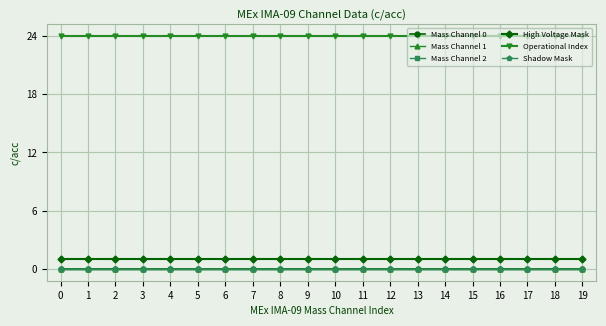

Reading left to right, list all the values displayed in this chart.

Mass Channel 0: 0=0	1=0	2=0	3=0	4=0	5=0	6=0	7=0	8=0	9=0	10=0	11=0	12=0	13=0	14=0	15=0	16=0	17=0	18=0	19=0
Mass Channel 1: 0=0	1=0	2=0	3=0	4=0	5=0	6=0	7=0	8=0	9=0	10=0	11=0	12=0	13=0	14=0	15=0	16=0	17=0	18=0	19=0
Mass Channel 2: 0=0	1=0	2=0	3=0	4=0	5=0	6=0	7=0	8=0	9=0	10=0	11=0	12=0	13=0	14=0	15=0	16=0	17=0	18=0	19=0
High Voltage Mask: 0=1	1=1	2=1	3=1	4=1	5=1	6=1	7=1	8=1	9=1	10=1	11=1	12=1	13=1	14=1	15=1	16=1	17=1	18=1	19=1
Operational Index: 0=24	1=24	2=24	3=24	4=24	5=24	6=24	7=24	8=24	9=24	10=24	11=24	12=24	13=24	14=24	15=24	16=24	17=24	18=24	19=24
Shadow Mask: 0=0	1=0	2=0	3=0	4=0	5=0	6=0	7=0	8=0	9=0	10=0	11=0	12=0	13=0	14=0	15=0	16=0	17=0	18=0	19=0